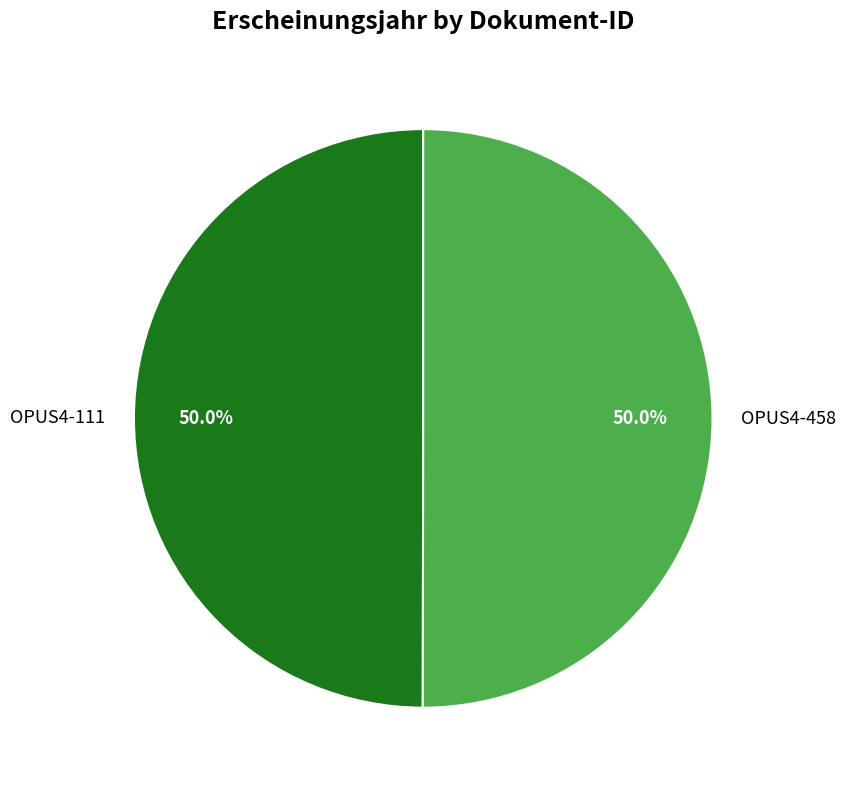

What is the total percentage of OPUS4-458 and OPUS4-111?

100.0%